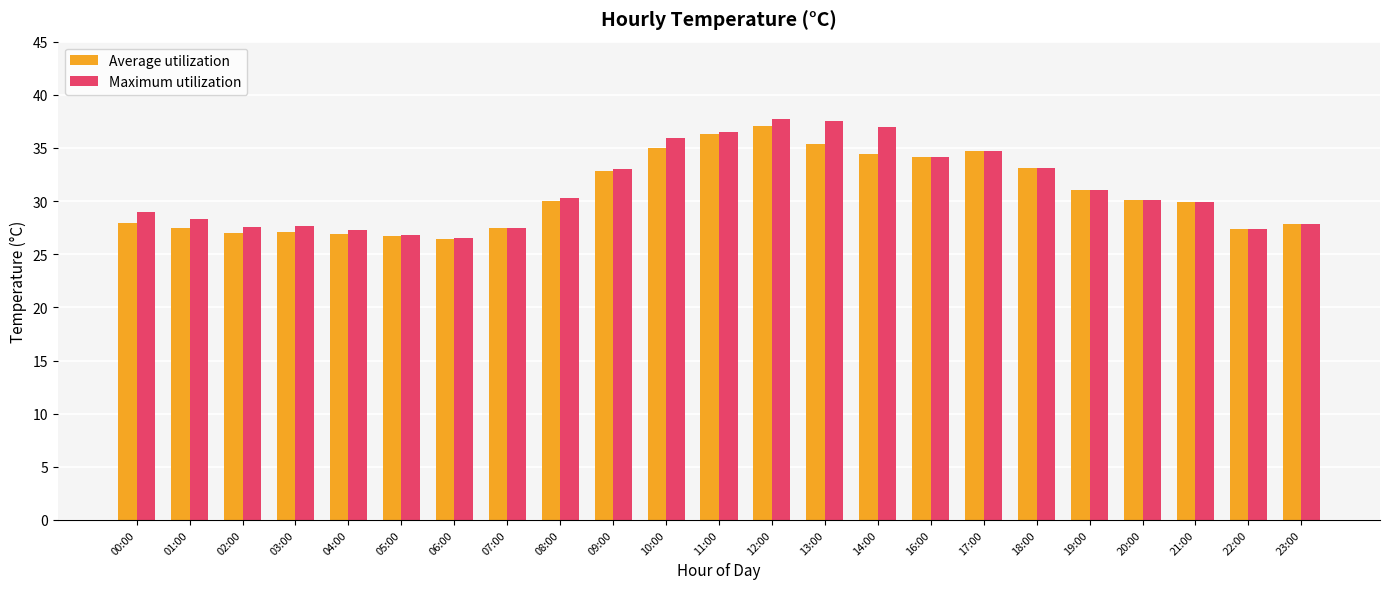

How many bars are there in total?

46